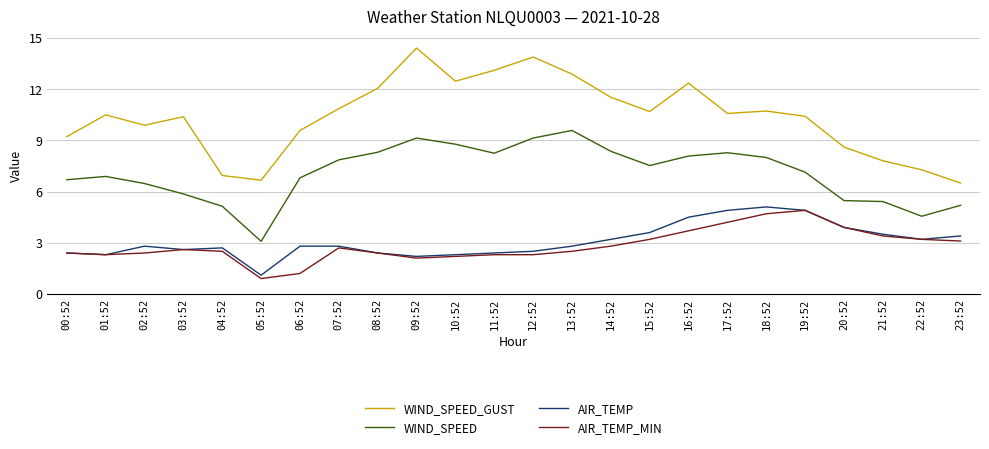

Does the chart have visible grid lines?

Yes